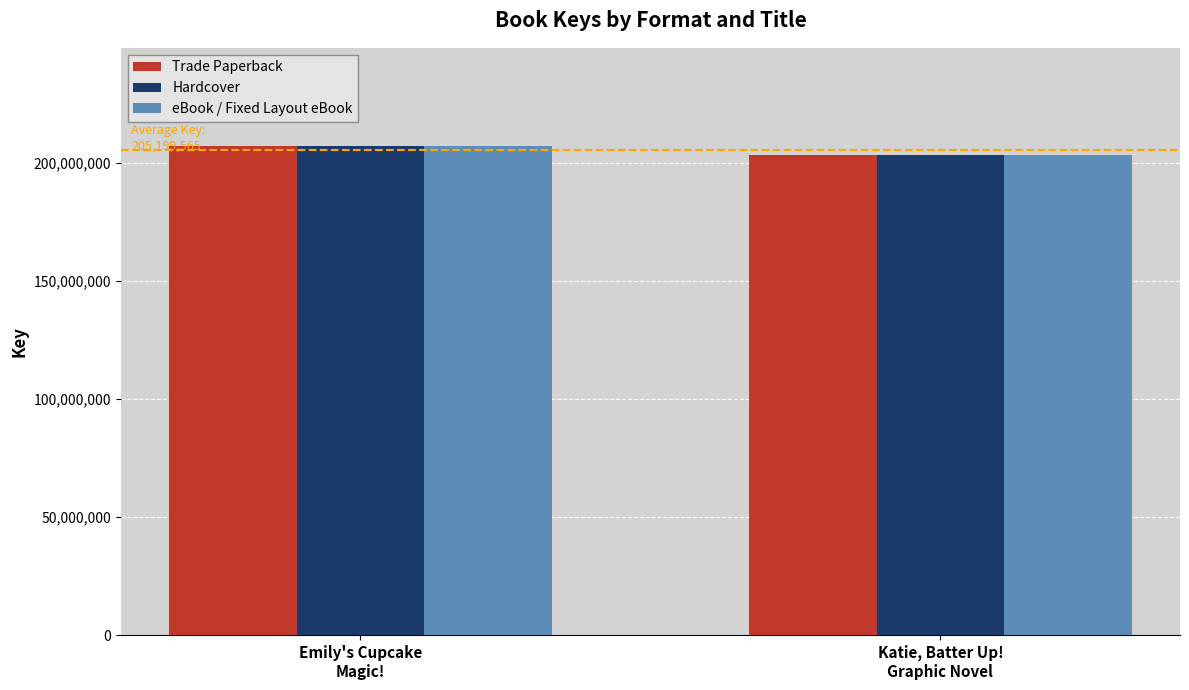

What are all the series names shown in the legend?

Trade Paperback, Hardcover, eBook / Fixed Layout eBook